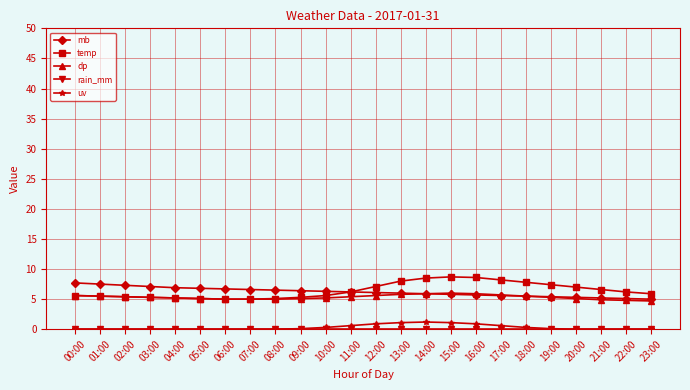

What is the highest value of the temp series?

8.7